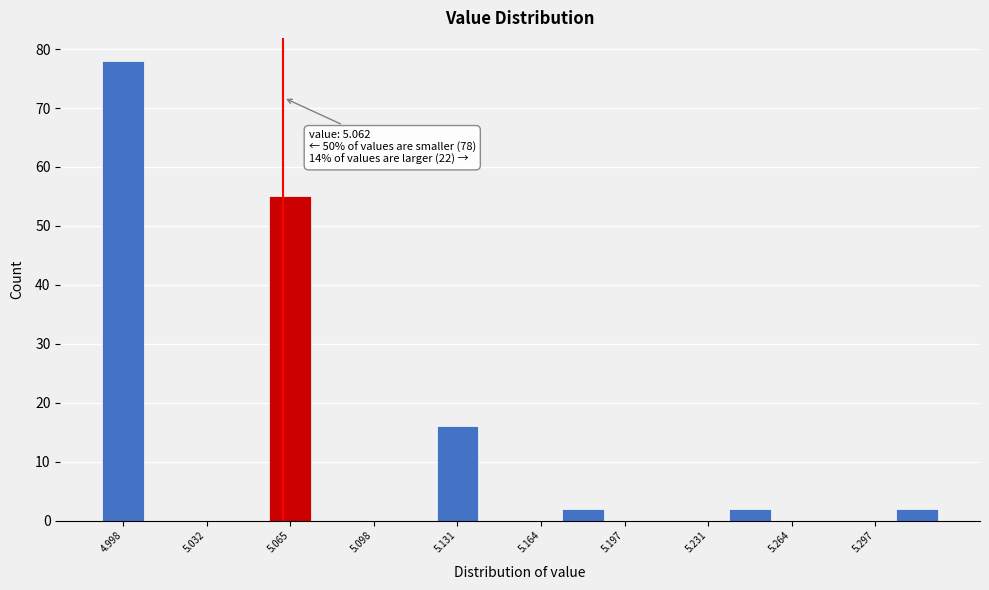

Around what value on the x-axis is the tallest bar? Give the approximate position of its centre, as read against the axis.

5.000